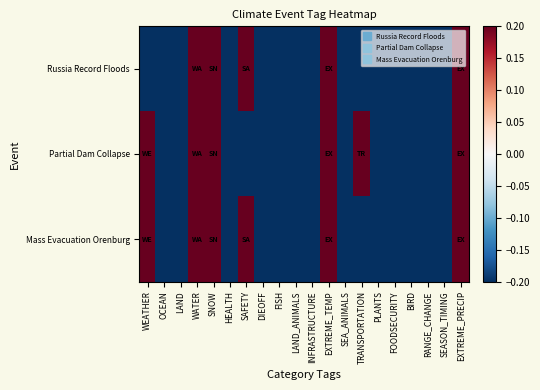

Reading left to right, what are all the values shown in this chart?

Russia Record Floods: WEATHER=-0.2	OCEAN=-0.2	LAND=-0.2	WATER=0.2	SNOW=0.2	HEALTH=-0.2	SAFETY=0.2	DIEOFF=-0.2	FISH=-0.2	LAND_ANIMALS=-0.2	INFRASTRUCTURE=-0.2	EXTREME_TEMP=0.2	SEA_ANIMALS=-0.2	TRANSPORTATION=-0.2	PLANTS=-0.2	FOODSECURITY=-0.2	BIRD=-0.2	RANGE_CHANGE=-0.2	SEASON_TIMING=-0.2	EXTREME_PRECIP=0.2
Partial Dam Collapse: WEATHER=0.2	OCEAN=-0.2	LAND=-0.2	WATER=0.2	SNOW=0.2	HEALTH=-0.2	SAFETY=-0.2	DIEOFF=-0.2	FISH=-0.2	LAND_ANIMALS=-0.2	INFRASTRUCTURE=-0.2	EXTREME_TEMP=0.2	SEA_ANIMALS=-0.2	TRANSPORTATION=0.2	PLANTS=-0.2	FOODSECURITY=-0.2	BIRD=-0.2	RANGE_CHANGE=-0.2	SEASON_TIMING=-0.2	EXTREME_PRECIP=0.2
Mass Evacuation Orenburg: WEATHER=0.2	OCEAN=-0.2	LAND=-0.2	WATER=0.2	SNOW=0.2	HEALTH=-0.2	SAFETY=0.2	DIEOFF=-0.2	FISH=-0.2	LAND_ANIMALS=-0.2	INFRASTRUCTURE=-0.2	EXTREME_TEMP=0.2	SEA_ANIMALS=-0.2	TRANSPORTATION=-0.2	PLANTS=-0.2	FOODSECURITY=-0.2	BIRD=-0.2	RANGE_CHANGE=-0.2	SEASON_TIMING=-0.2	EXTREME_PRECIP=0.2